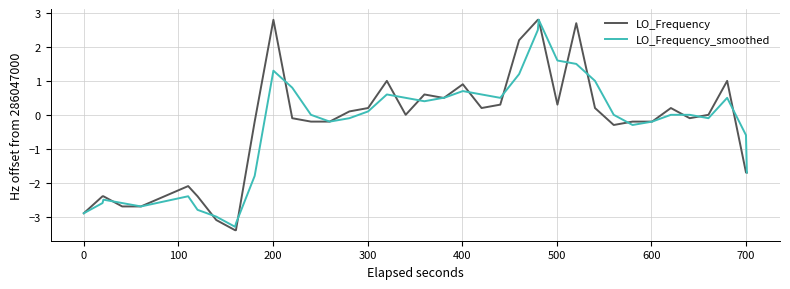

Does the chart display data point markers on the line(s)?

No